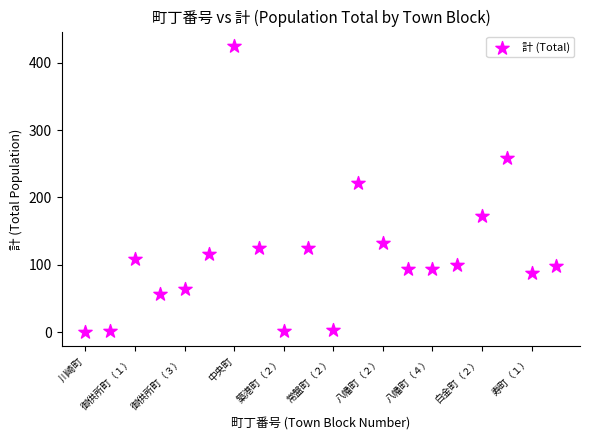

What Y value in the scatter plot is closest to 212?

221